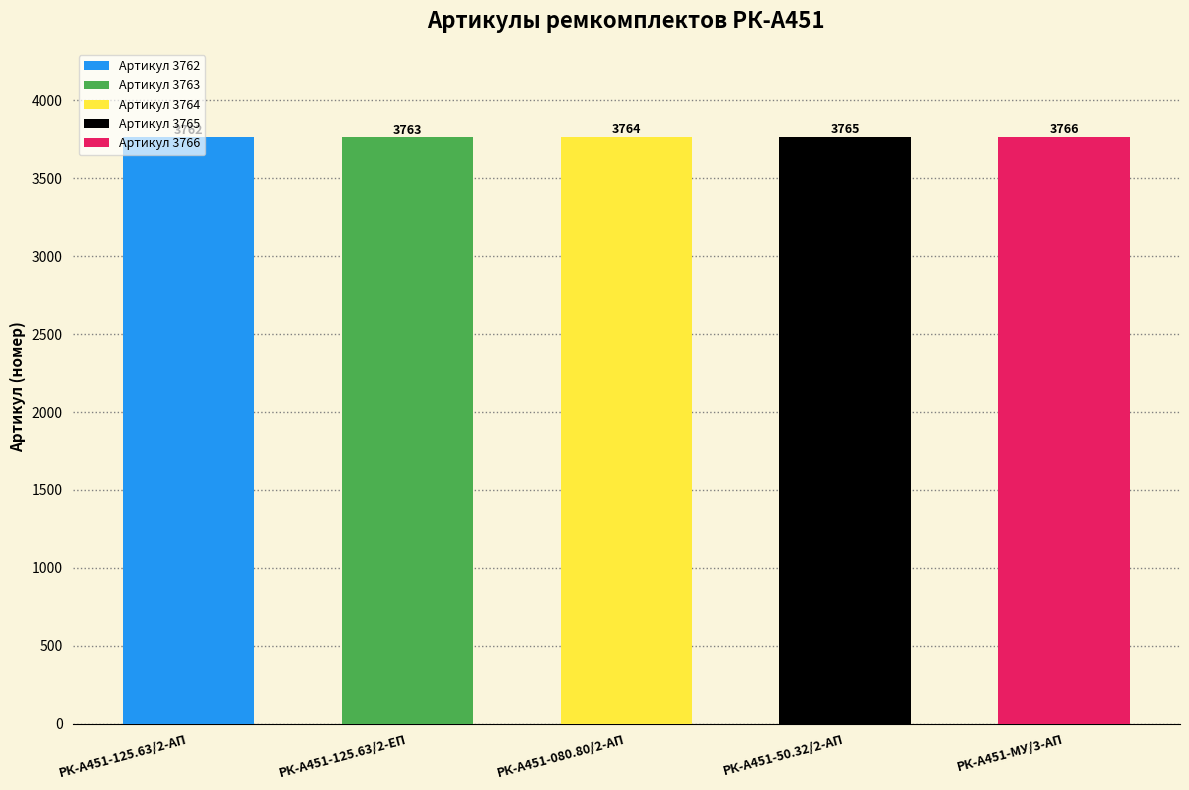

What is the average value?

3764